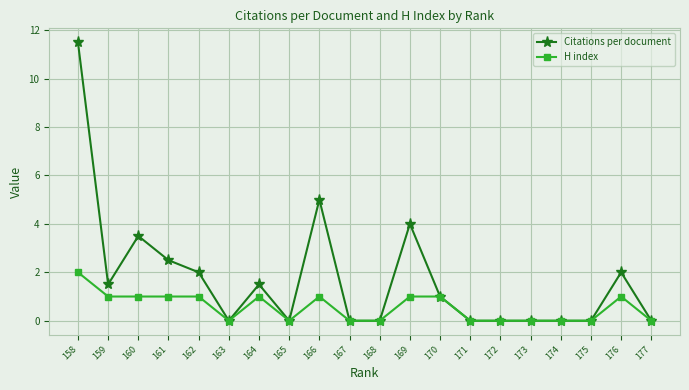

At which category does the chart reach its minimum across all series?

177